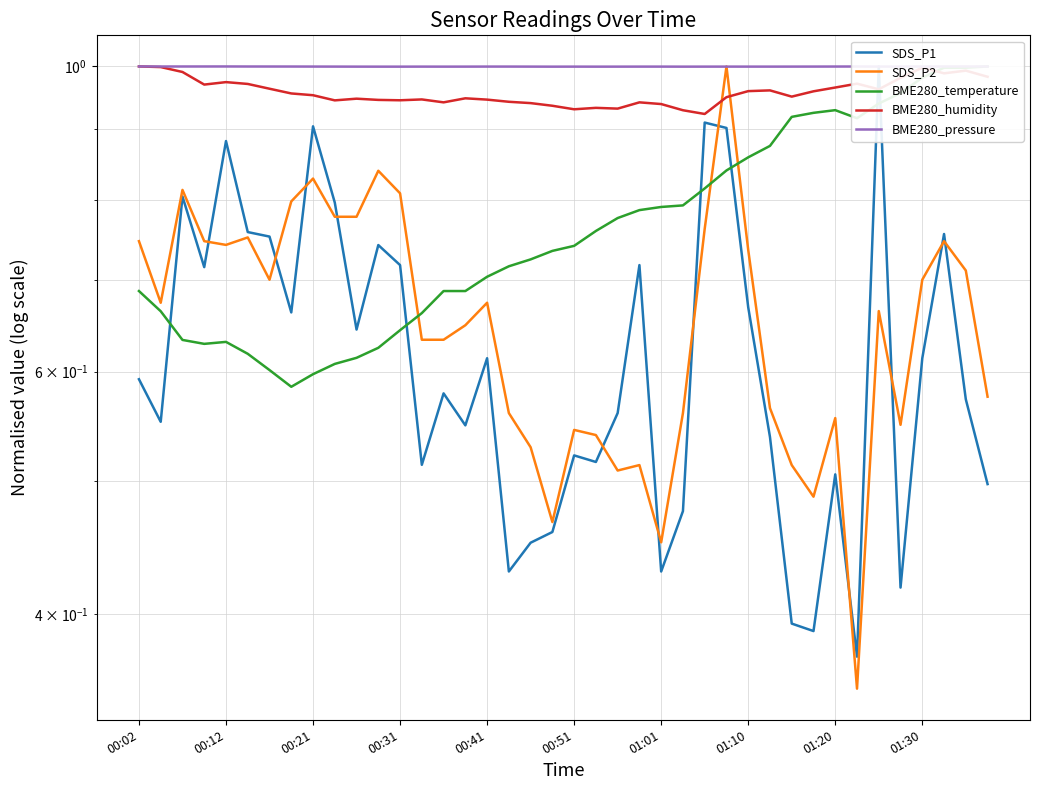

What position from the left is 35?

36